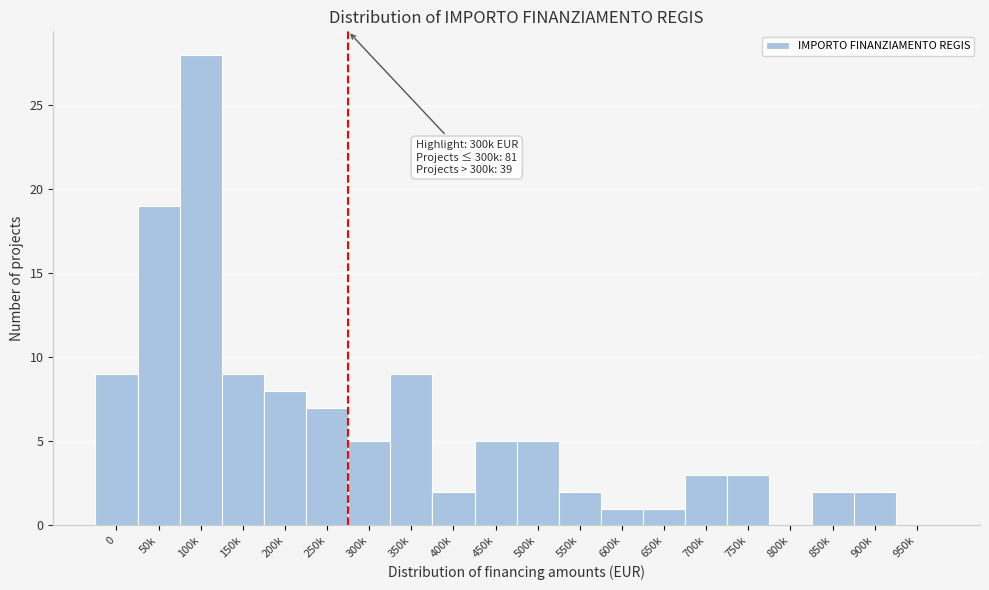

Reading left to right, list all the values displayed in this chart.

0=9	50k=19	100k=28	150k=9	200k=8	250k=7	300k=5	350k=9	400k=2	450k=5	500k=5	550k=2	600k=1	650k=1	700k=3	750k=3	800k=0	850k=2	900k=2	950k=0